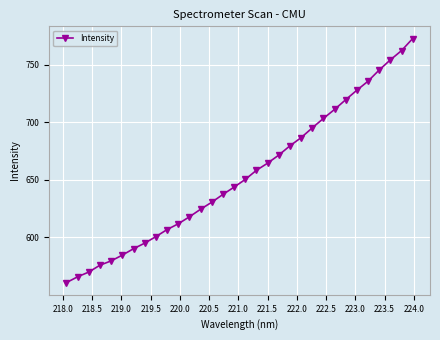

What is the difference between the maximum and minimum values?

212.0